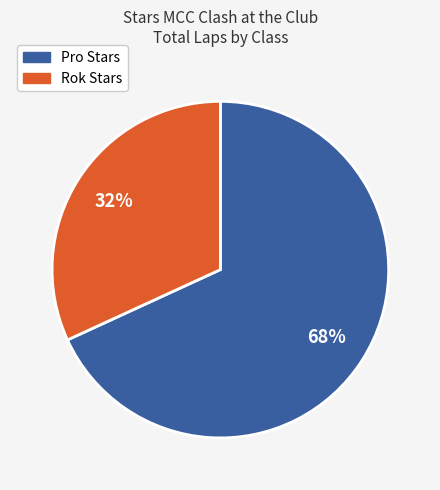

Is there any slice that represents more than half of the pie?

Yes